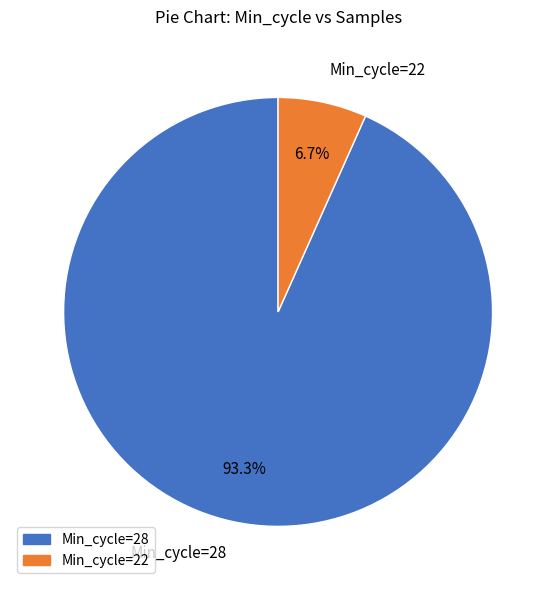

Combined, what portion of the pie is Min_cycle=28 and Min_cycle=22?

100.0%